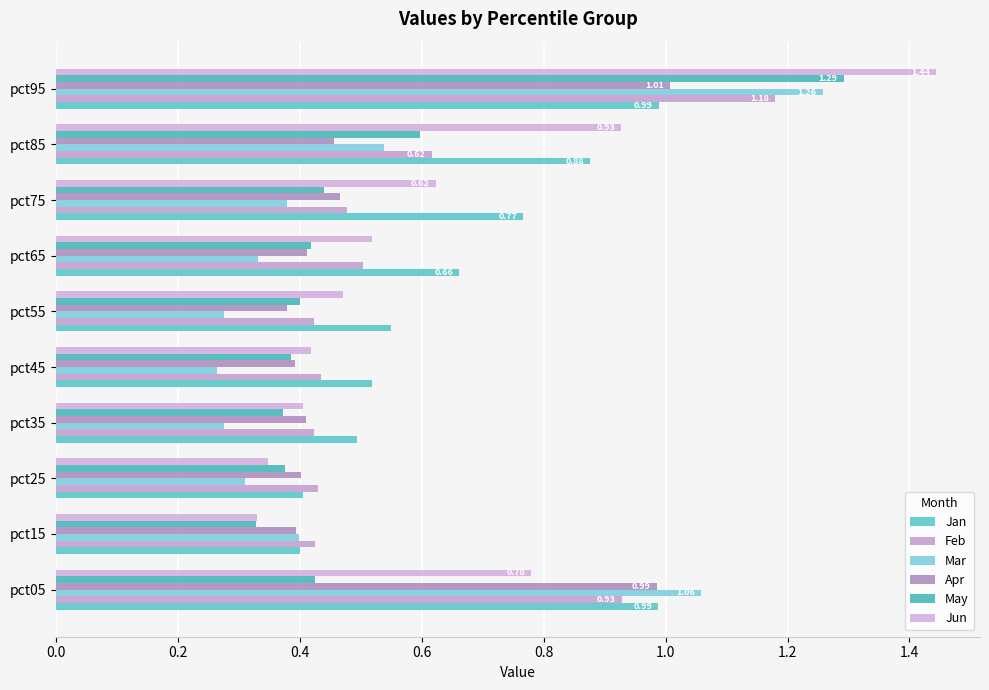

What is the value of the May bar at the 5th from the left?

0.4